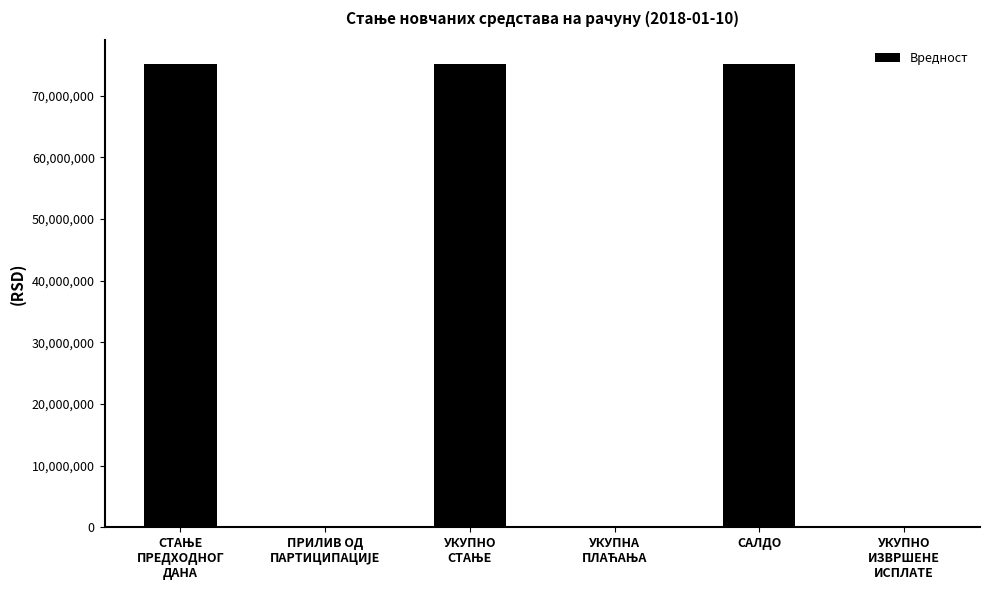

Are the bars grouped side by side (vs. stacked)?

No